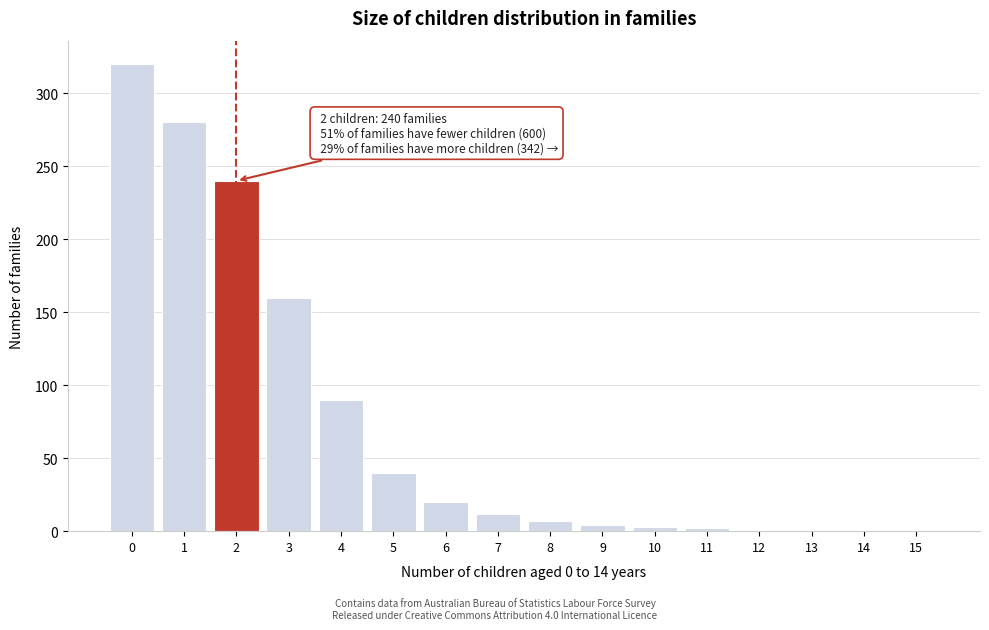

True or false: the data shows 3 at 10.

True